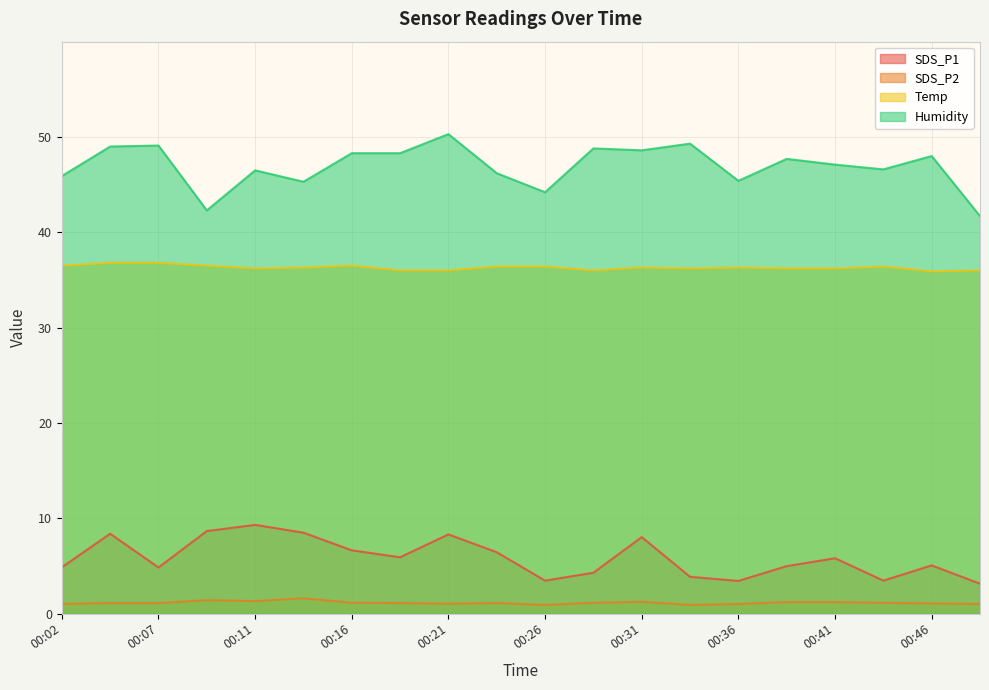

What is the value of the SDS_P2 point at the 10th from the left?

1.1